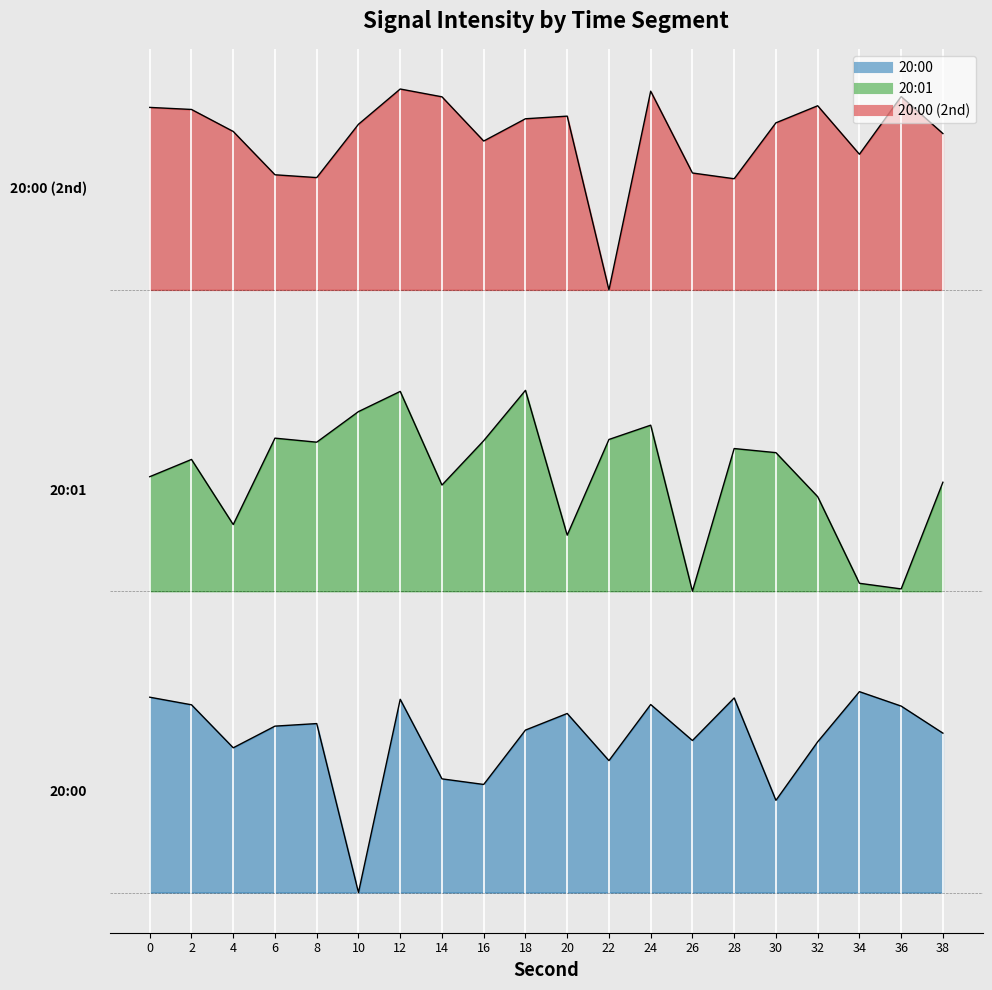

Reading left to right, transcribe all the data shown in this chart.

20:00: 9.7	9.3	7.2	8.3	8.4	0.0	9.6	5.7	5.4	8.1	8.9	6.6	9.4	7.6	9.7	4.6	7.5	10.0	9.3	7.9
20:01: 20.7	21.6	18.3	22.6	22.4	23.9	24.9	20.3	22.5	25.0	17.8	22.6	23.3	15.0	22.1	21.9	19.7	15.4	15.1	20.4
20:00 (2nd): 39.1	39.0	37.9	35.7	35.6	38.2	40.0	39.6	37.4	38.5	38.6	30.0	39.9	35.8	35.5	38.3	39.2	36.8	39.6	37.8